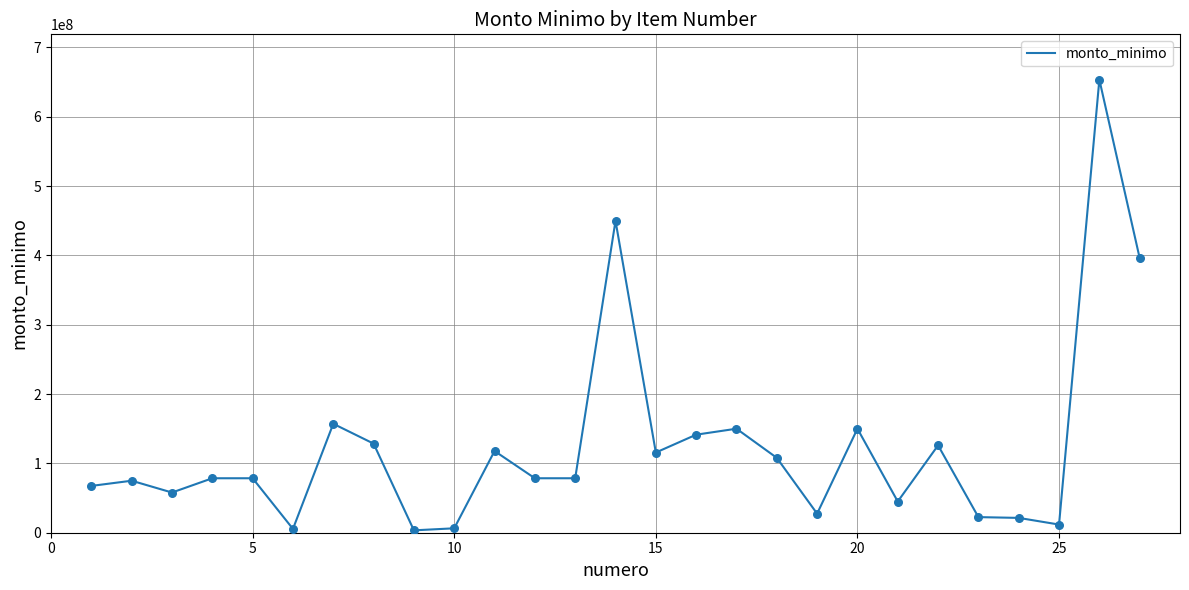

What is the maximum value shown in the chart?

653400000